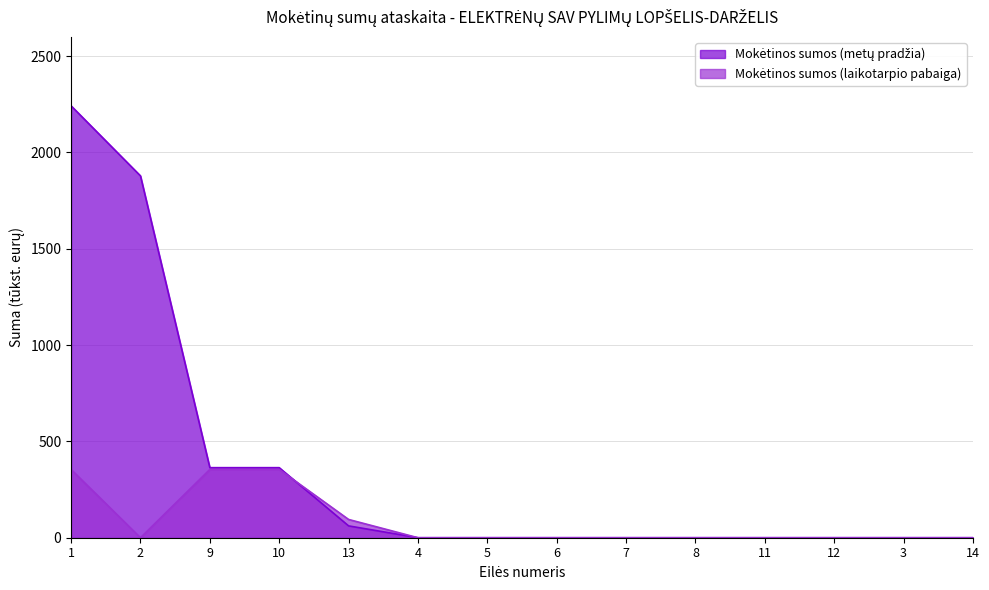

Which series has the largest total across all categories?

Mokėtinos sumos (metų pradžia)